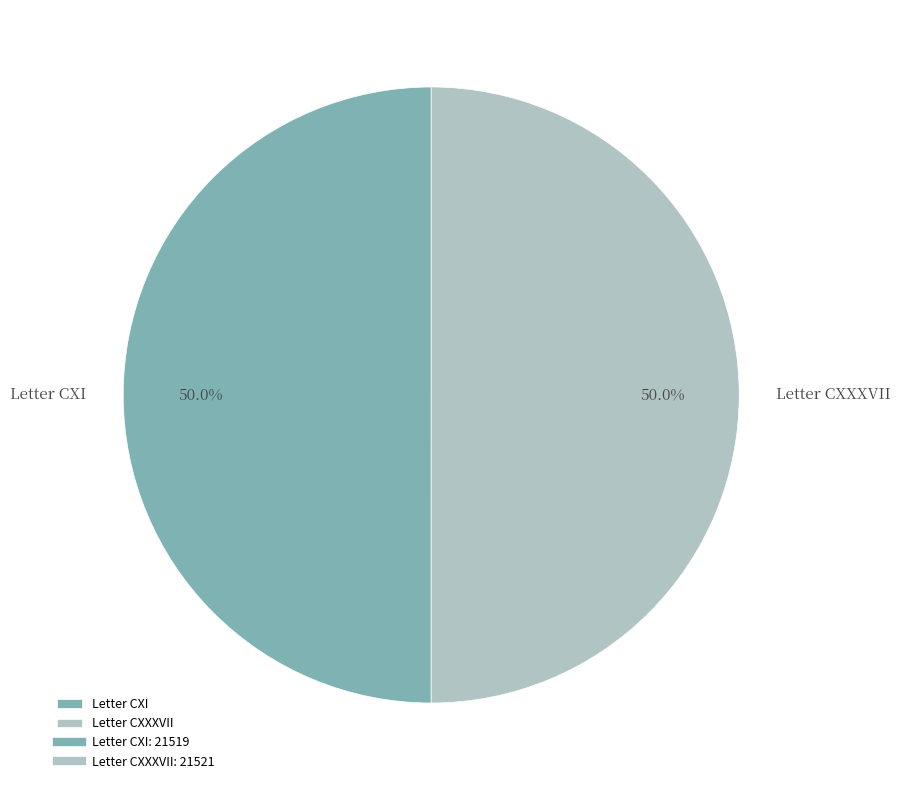

Approximately how many times larger is the value at Letter CXI compared to Letter CXXXVII?

1.0